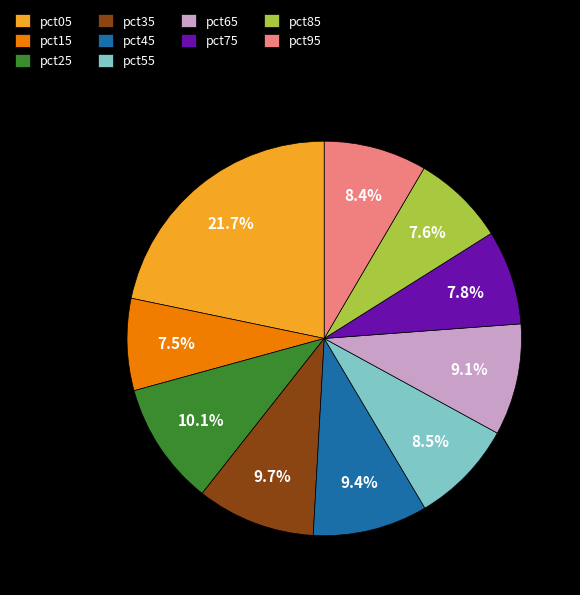

What percentage is NOT represented by pct55?

91.5%